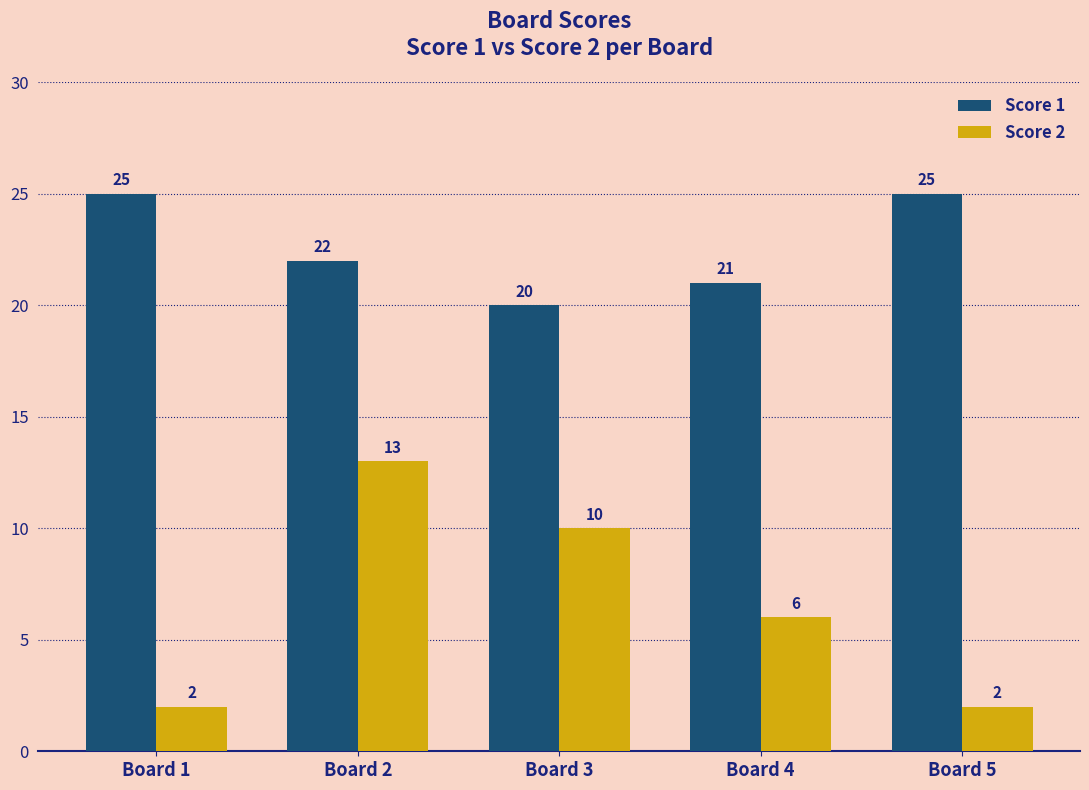

Which series has the widest spread of values?

Score 2